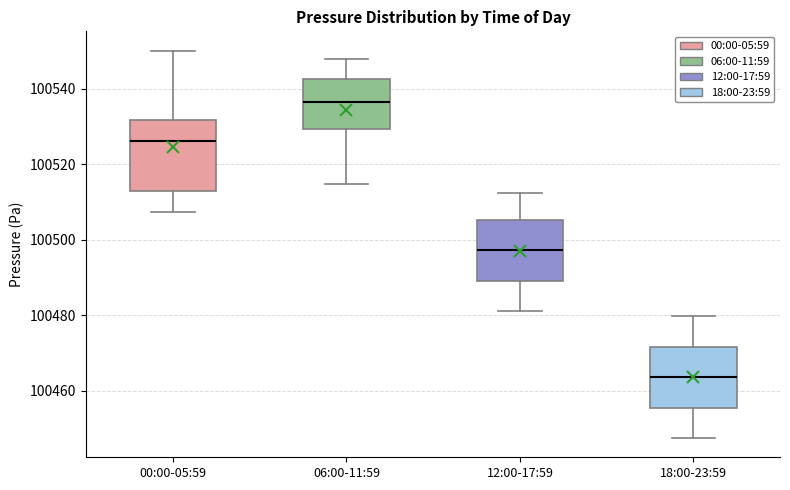

Reading left to right, read every box against the y-axis: the position of its median line, the range the box covers, and the ends of its whiskers. The values are not printed on the chart, so give them approximately, as read against the axis.

00:00-05:59: median 100526, box 100514 to 100532, whiskers 100508 to 100550
06:00-11:59: median 100536, box 100530 to 100542, whiskers 100514 to 100548
12:00-17:59: median 100498, box 100490 to 100506, whiskers 100482 to 100512
18:00-23:59: median 100464, box 100456 to 100472, whiskers 100448 to 100480